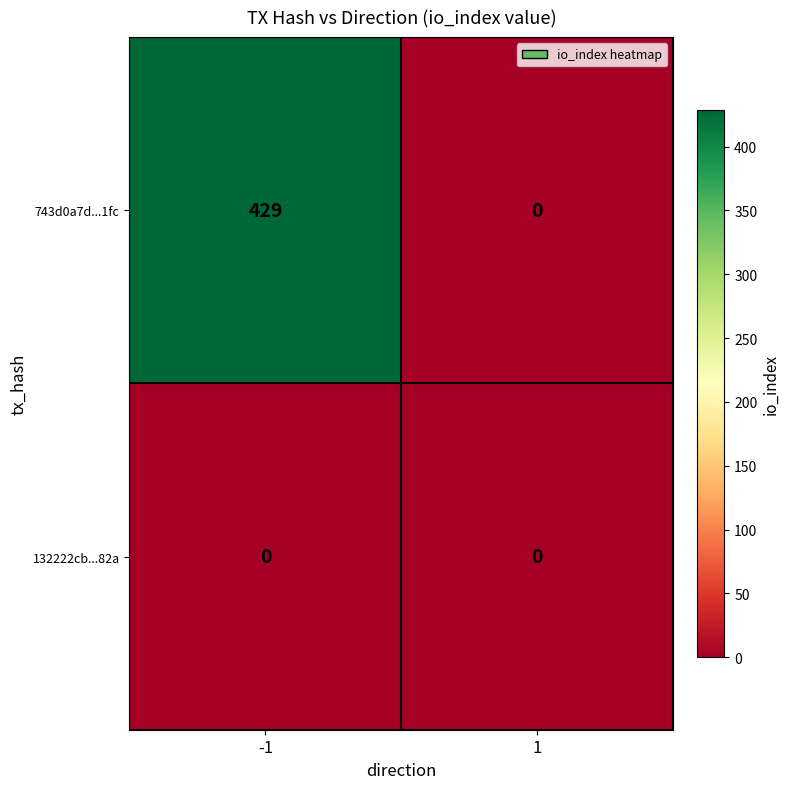

Which series has the widest spread of values?

743d0a7d...1fc